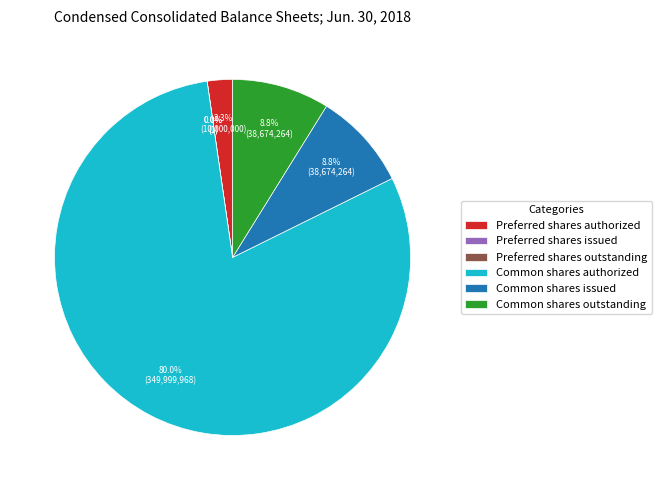

What is the total percentage of Common stock, shares outstanding and Preferred stock, shares outstanding?

8.8%